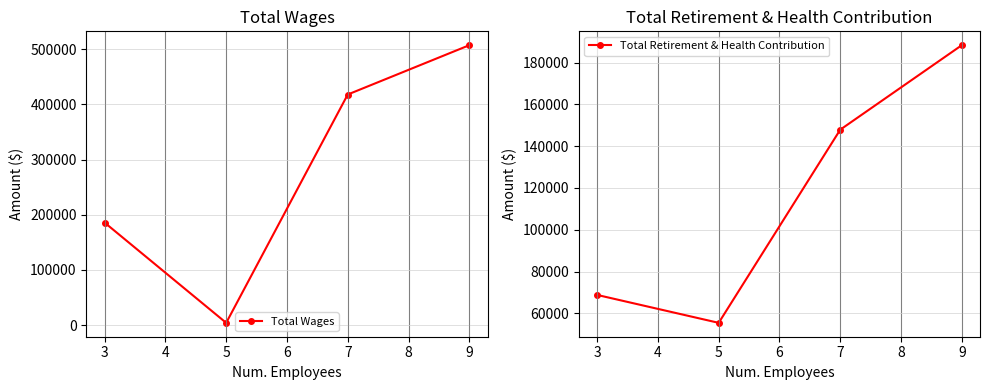

What is the difference between the maximum and second lowest values in the Total Retirement & Health Contribution series?

119519